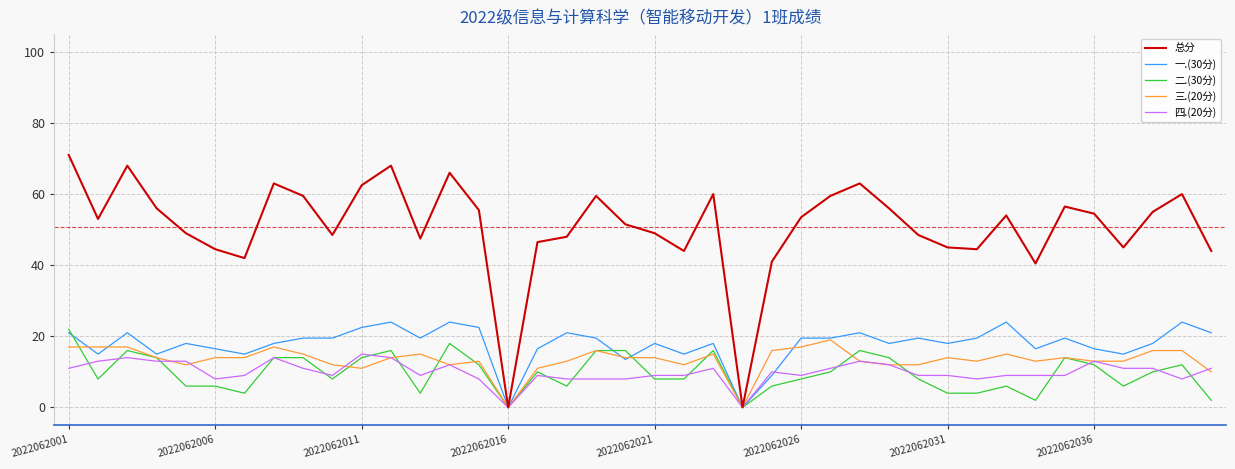

What is the maximum value for 二.(30分)?

22.0